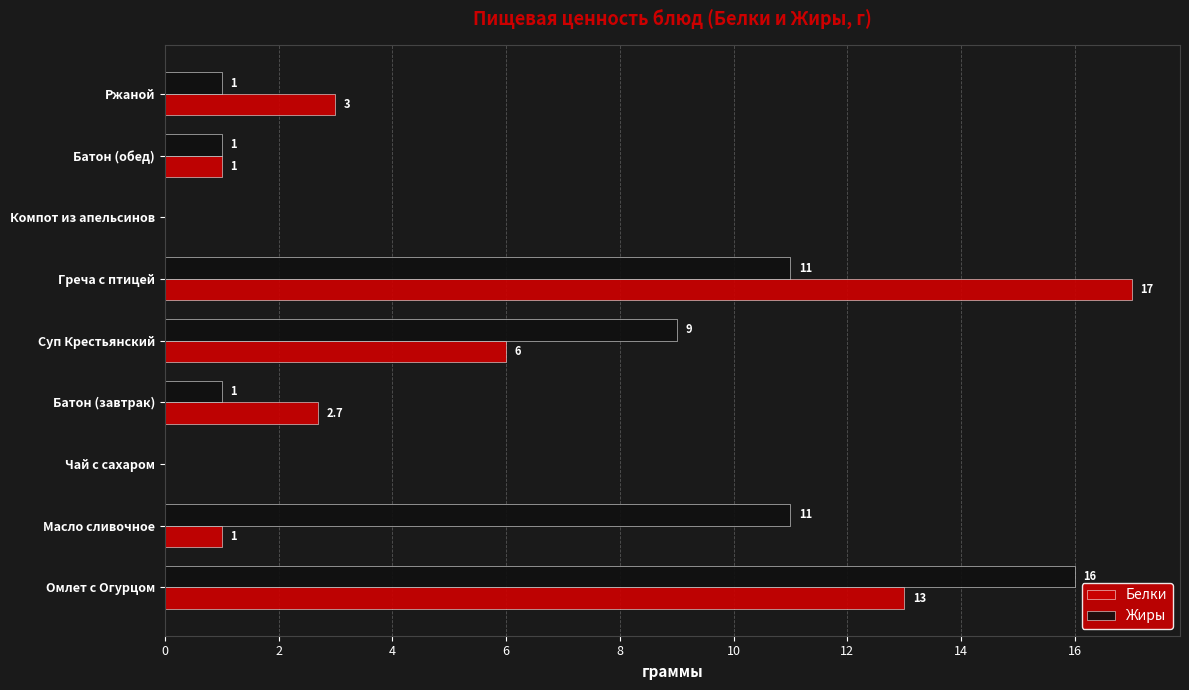

Between Омлет с Огурцом and Ржаной, which series saw the biggest shift?

Жиры